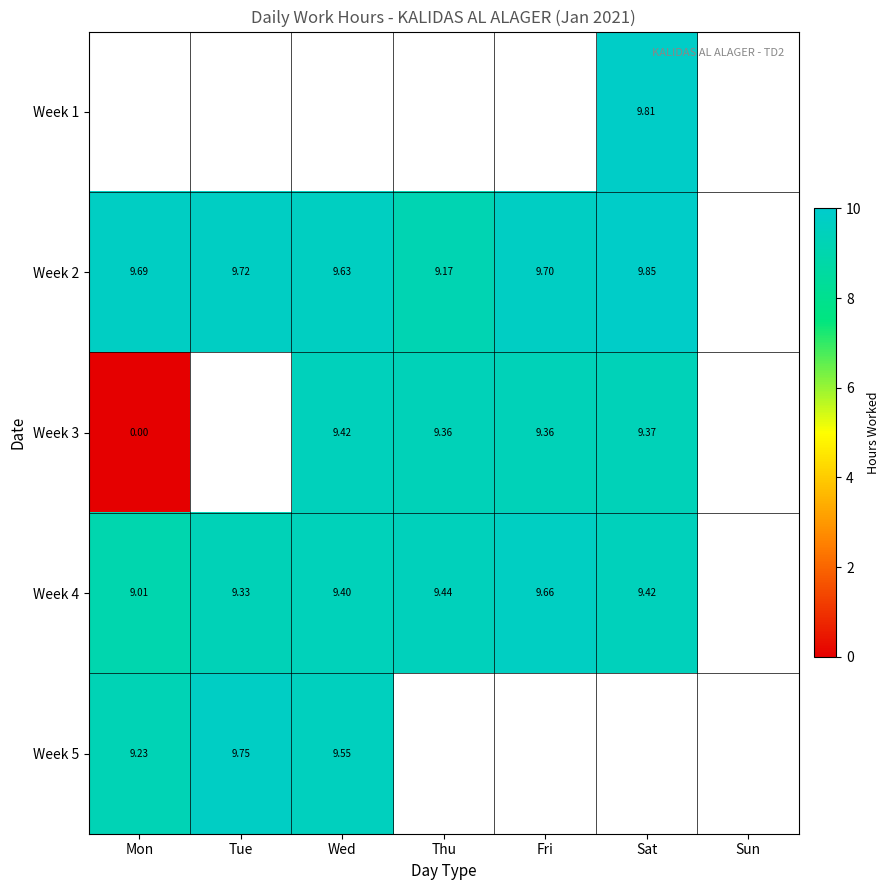

Which series has the widest spread of values?

Week 3